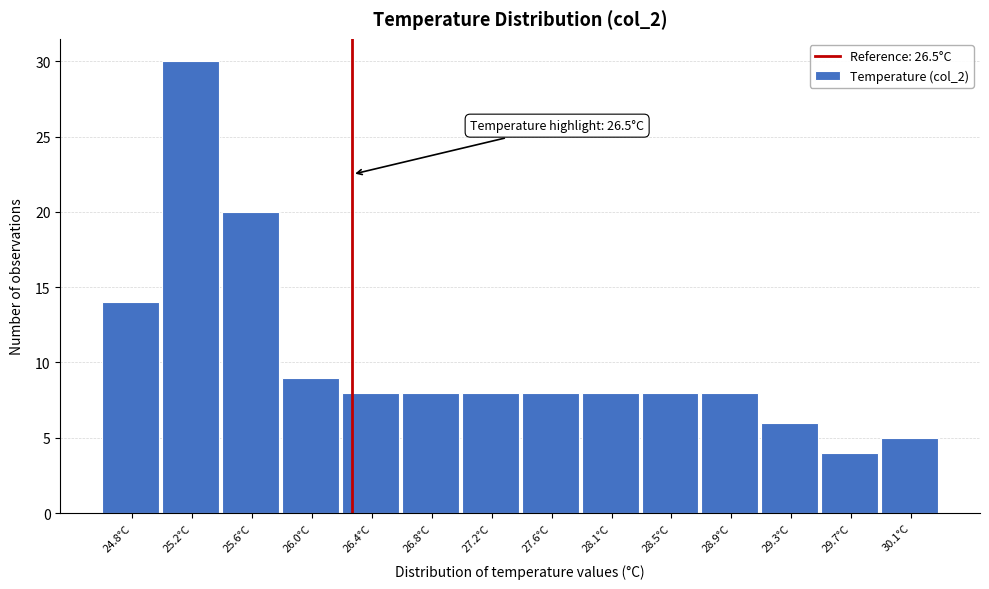

Reading right to left, list all the values displayed in this chart.

5	4	6	8	8	8	8	8	8	8	9	20	30	14